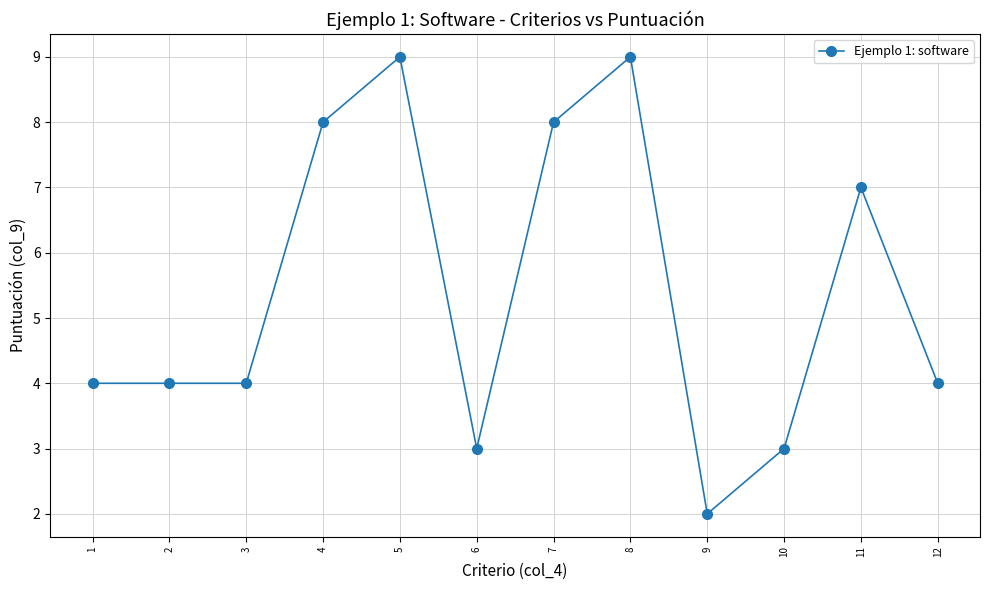

Is it true that the value at 9 is 2?

True